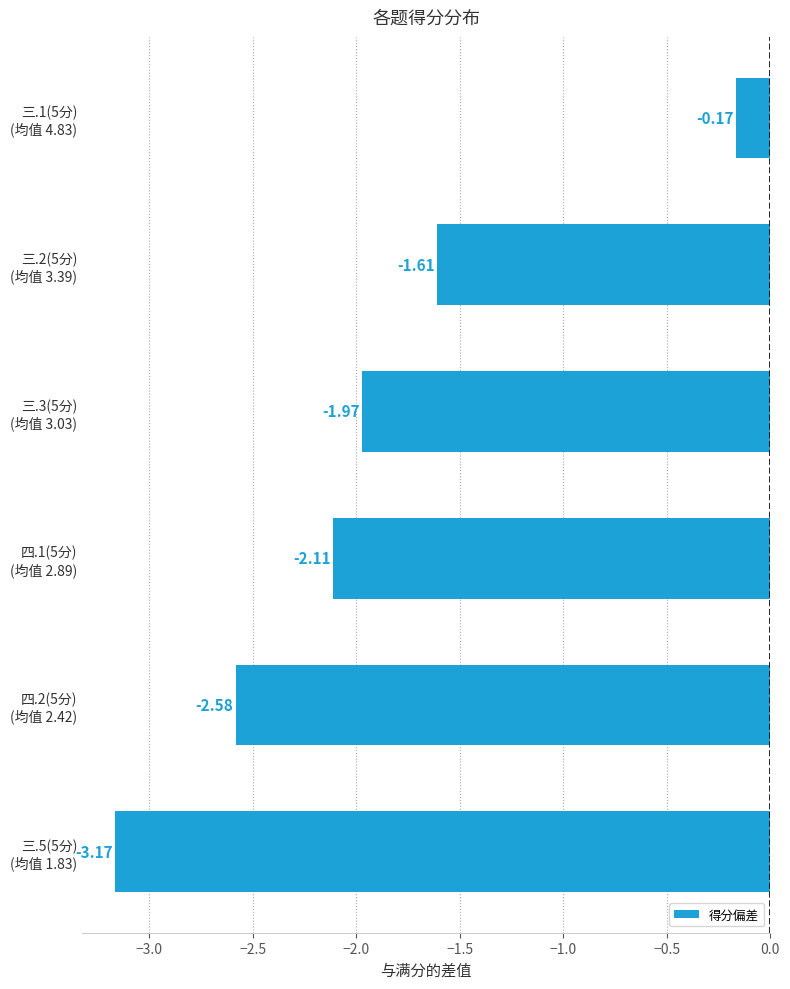

What is the difference between the maximum and minimum values?

3.0